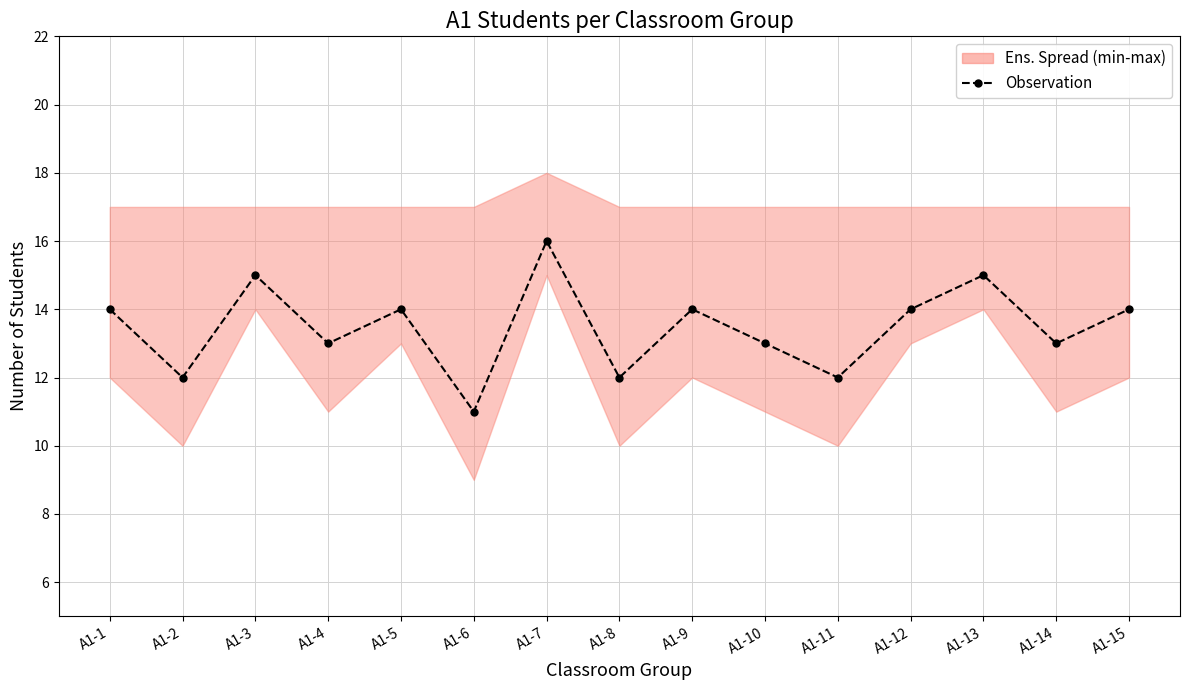

Count the values in the range 12 to 14.

11